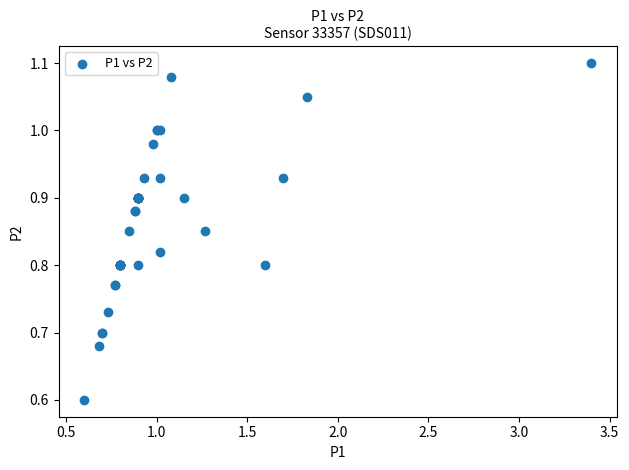

What Y value in the scatter plot is closest to 0?

0.6